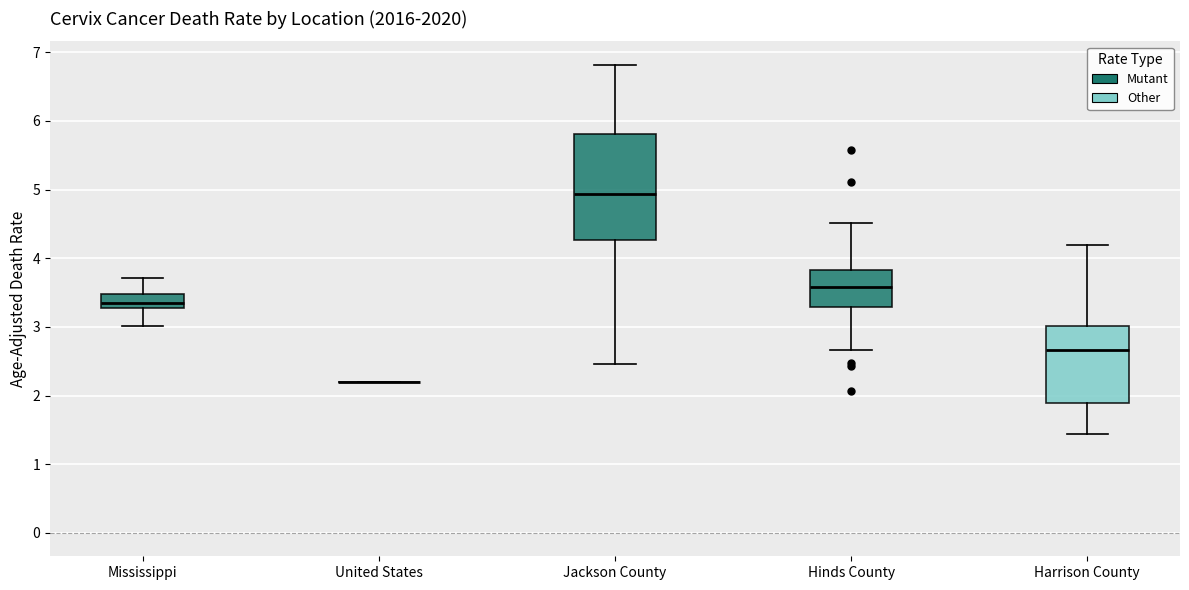

Where does the upper whisker of the box for Harrison County end on the y-axis? The values are not printed on the chart, so give them approximately, as read against the axis.

4.2